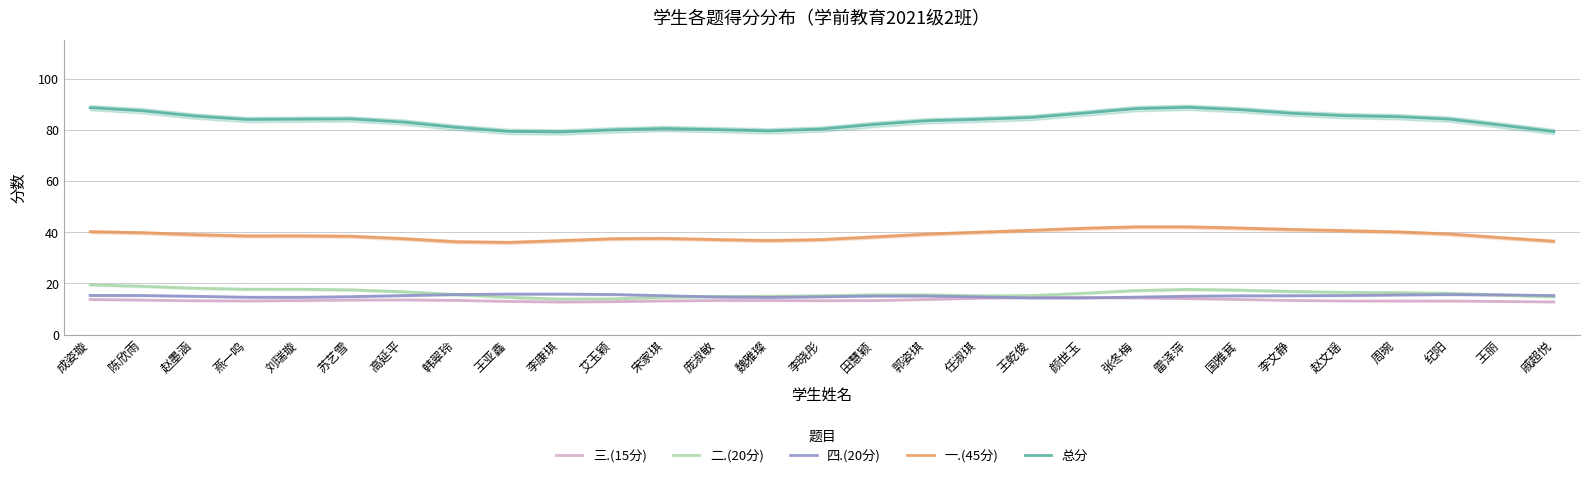

List the series in order of their peak value, lowest first.

三.(15分), 四.(20分), 二.(20分), 一.(45分), 总分